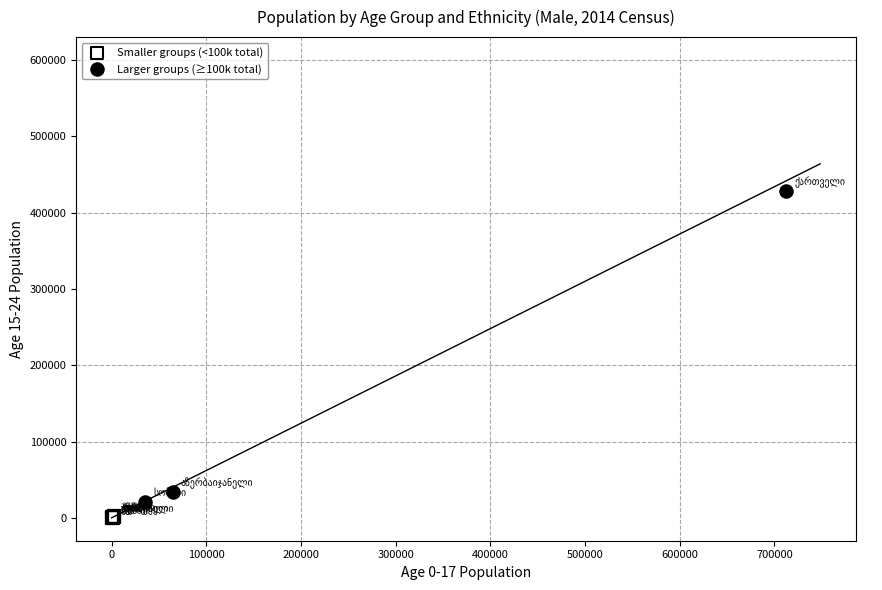

Which series contains the lowest Y value?

Smaller groups (<100k total)